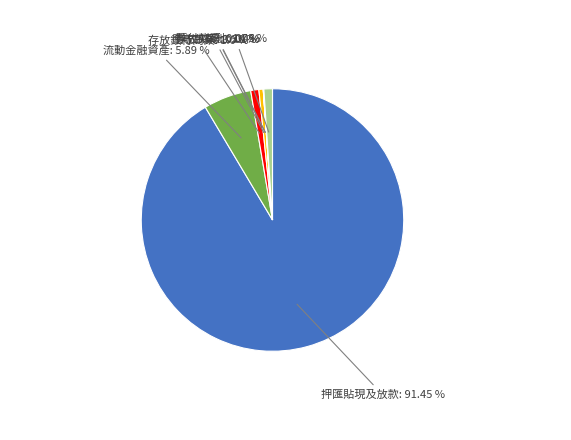

Is there a majority slice in this chart?

Yes